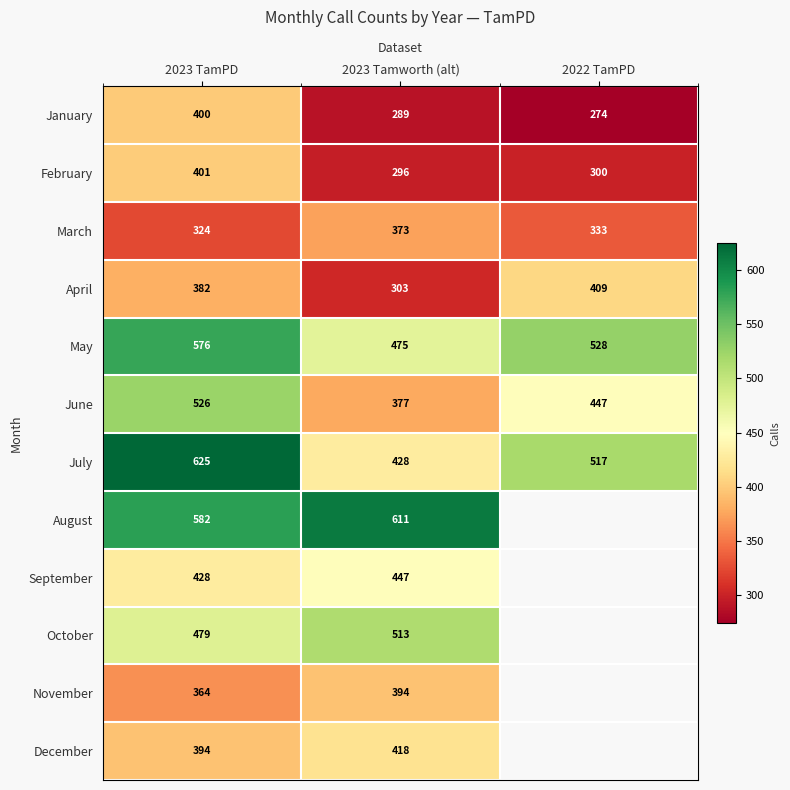

What is the spread (max minus min) of values at 2023 TamPD?

301